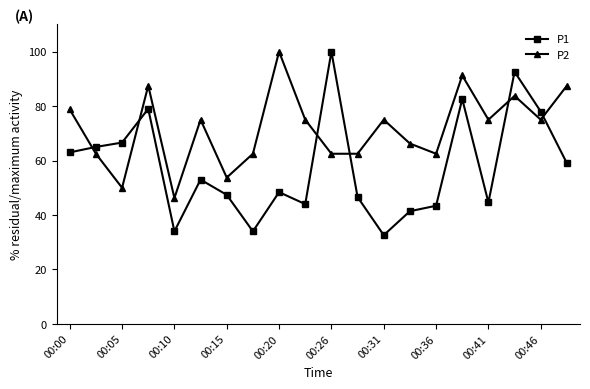

Which series ends up on top after the final intersection of P1 and P2?

P2